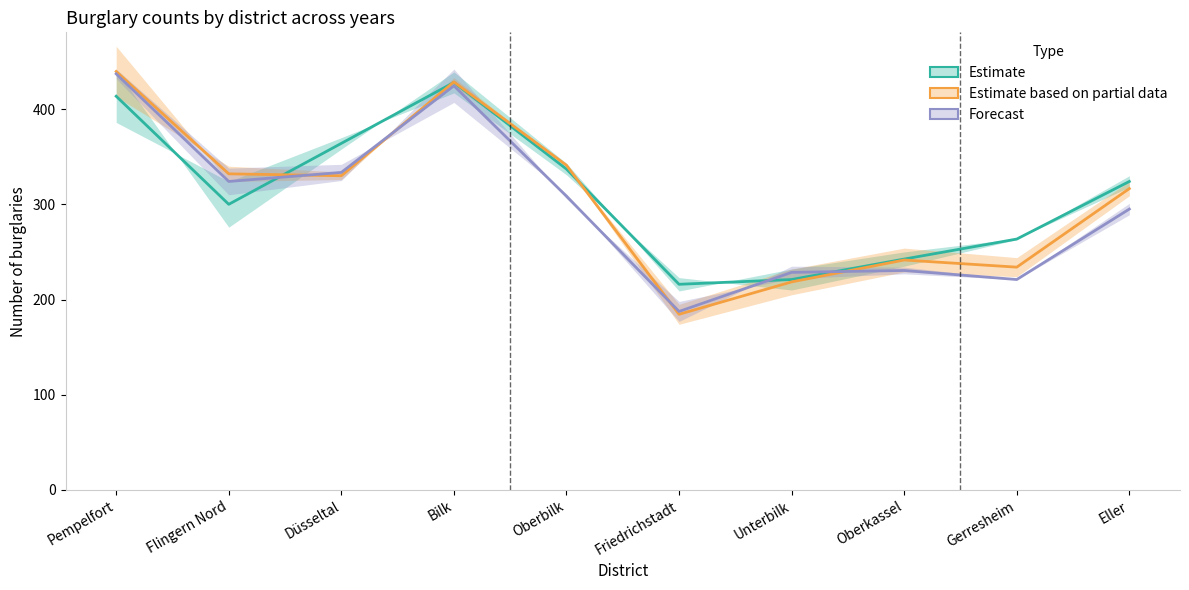

True or false: Estimate has a value of 242.5 at Oberkassel.

True